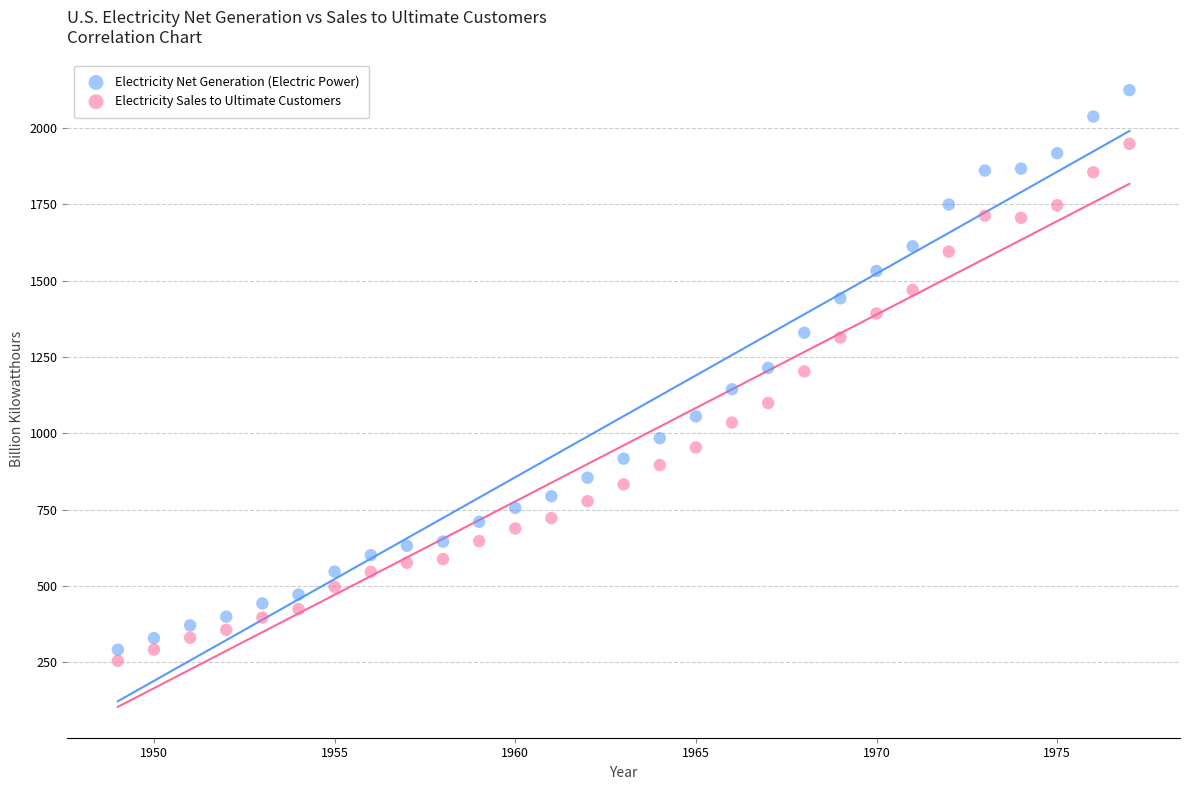

Across all data points, what is the range of X values (max minus min)?

28.0